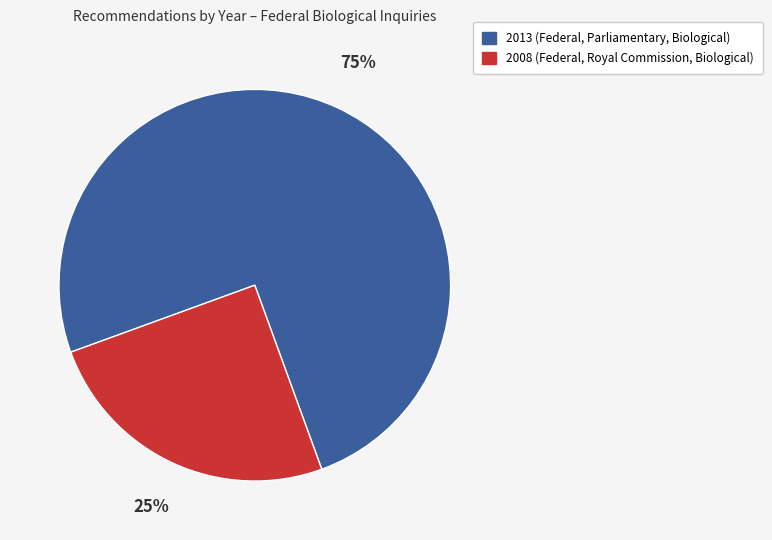

Which category has the biggest portion of the pie?

2013 (Federal, Parliamentary, Biological)